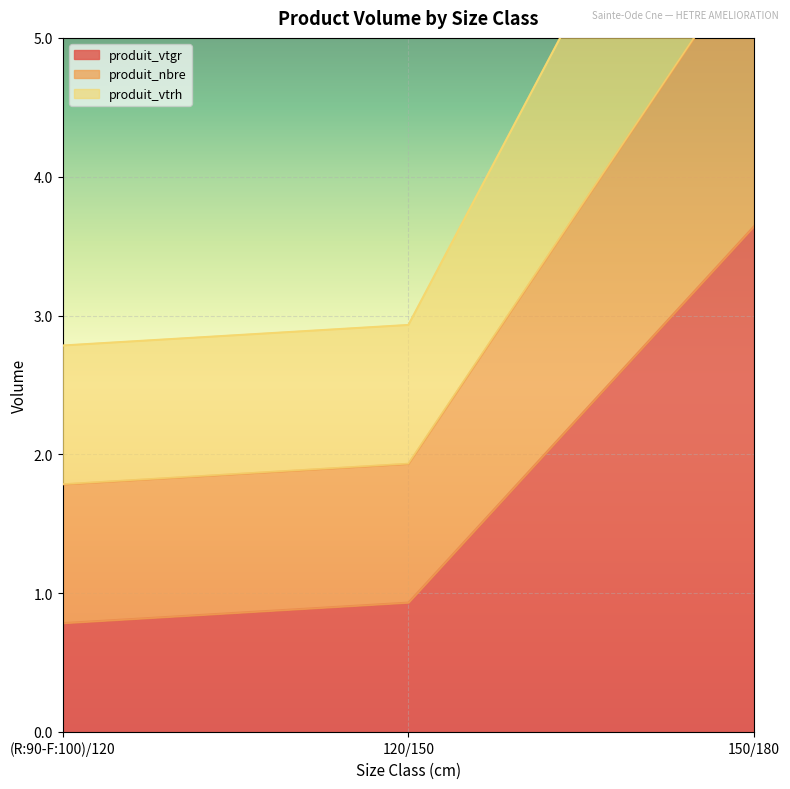

Rank the categories by produit_vtgr value from highest to lowest.

150/180, 120/150, (R:90-F:100)/120